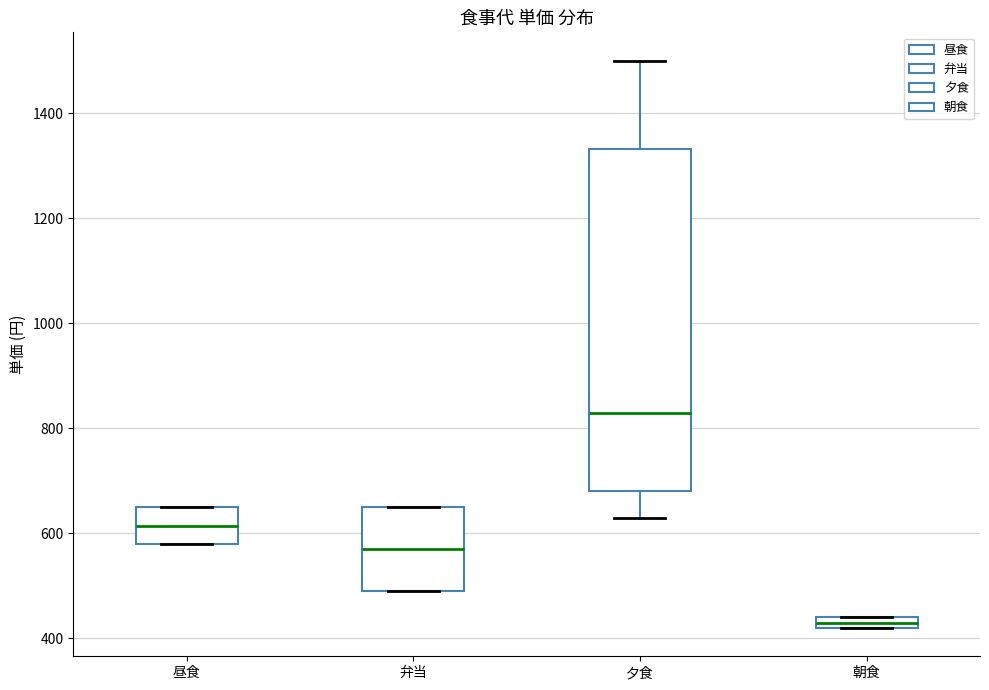

Where is the lower edge of the box for 朝食 on the y-axis? The values are not printed on the chart, so give them approximately, as read against the axis.

420